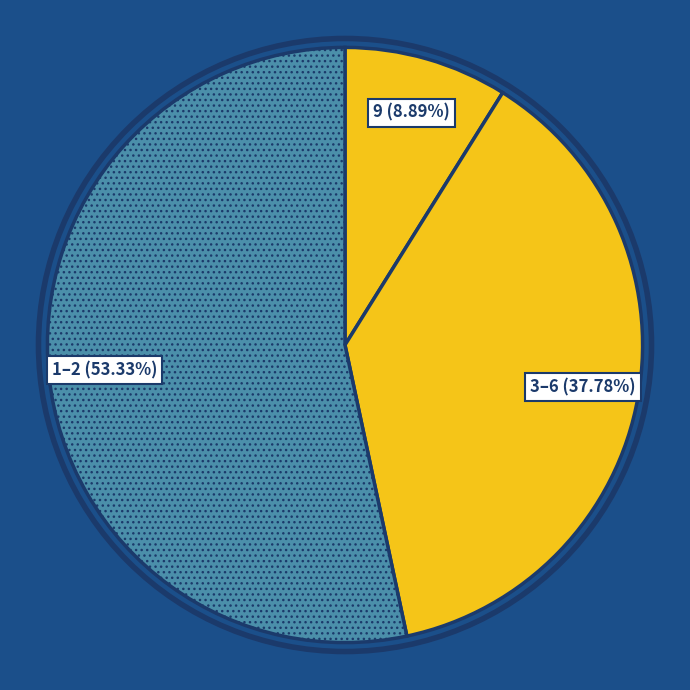

How many slices are in this pie chart?

3